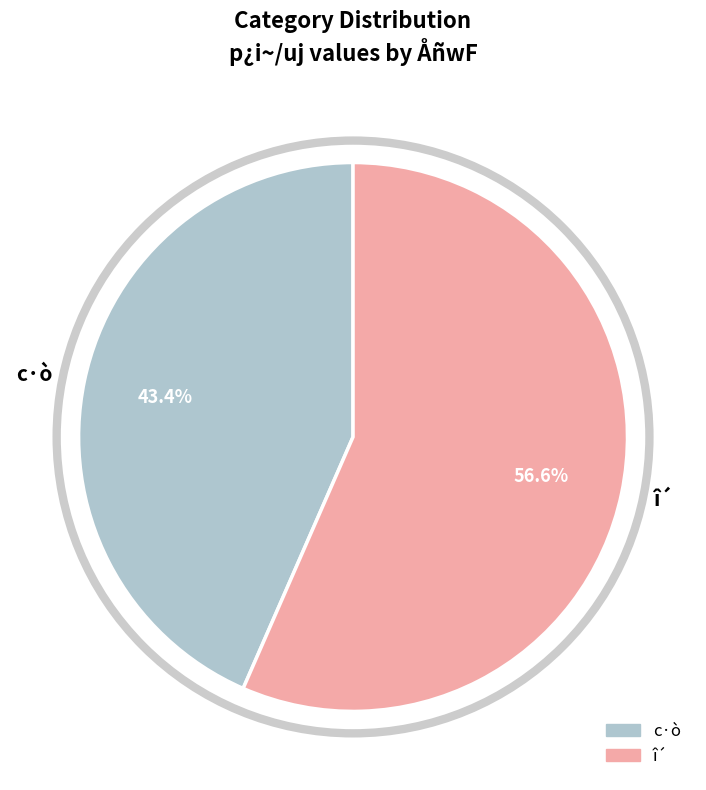

Between c·ò and î´, which is larger?

î´